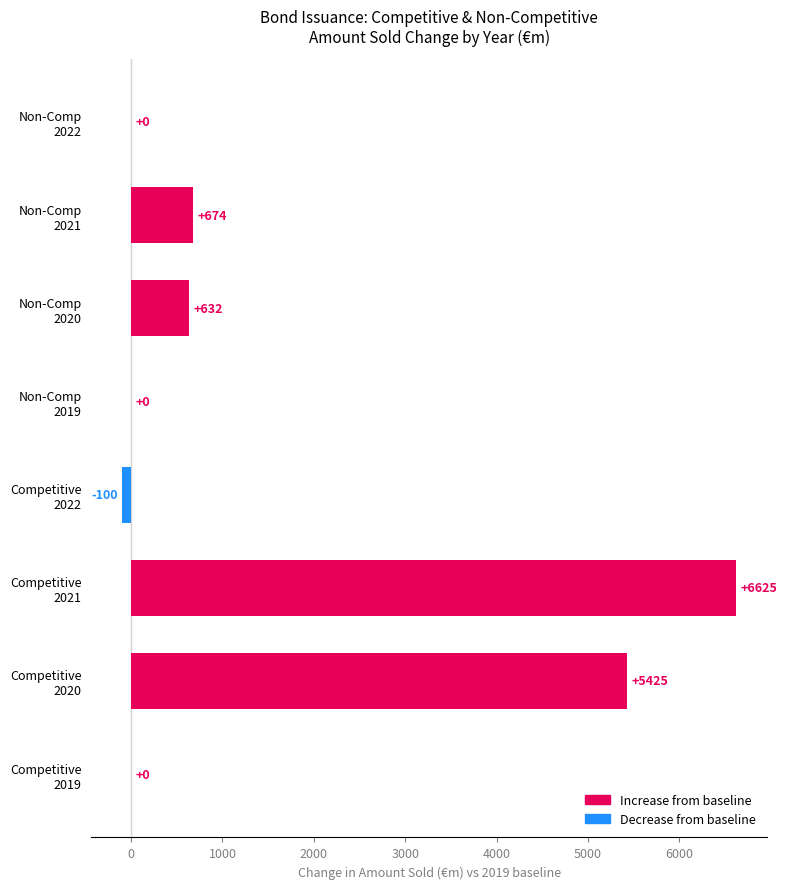

What is the greatest value displayed?

6625.0